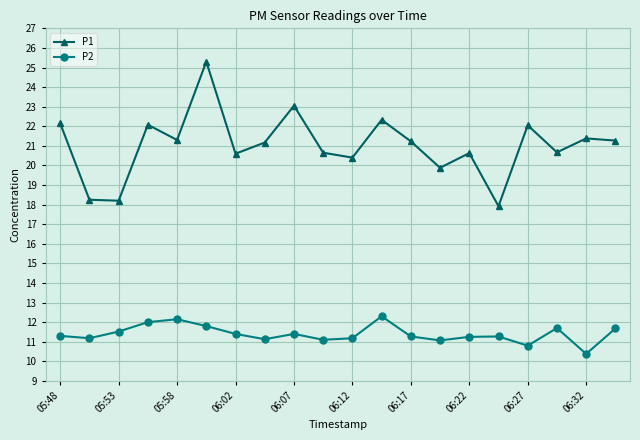

What is the maximum value shown in the chart?

25.3